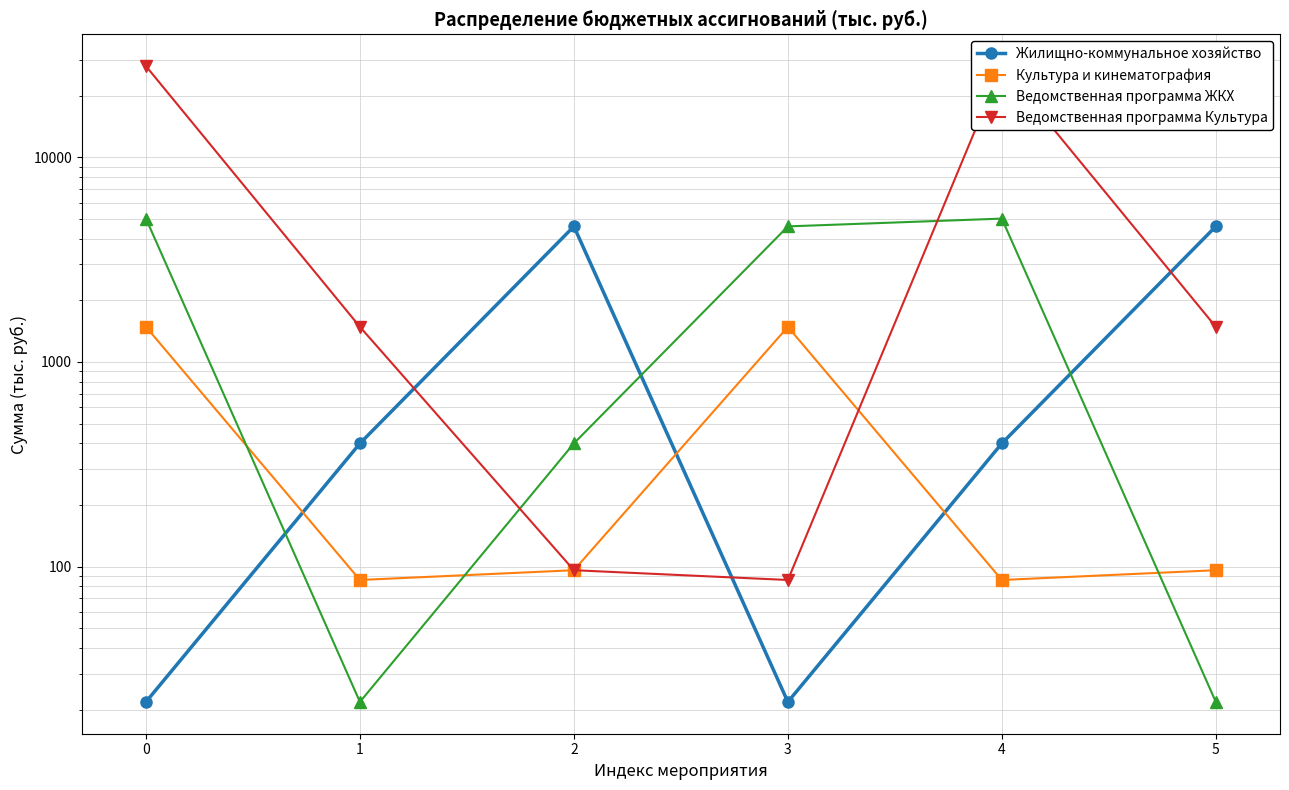

Does the chart display data point markers on the line(s)?

Yes